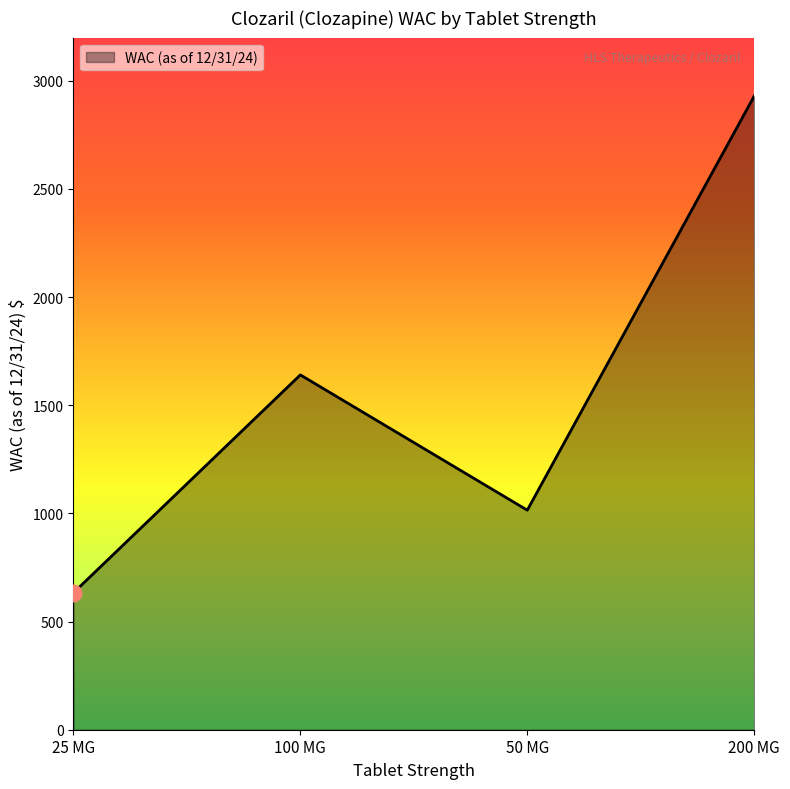

Does the chart have visible grid lines?

No